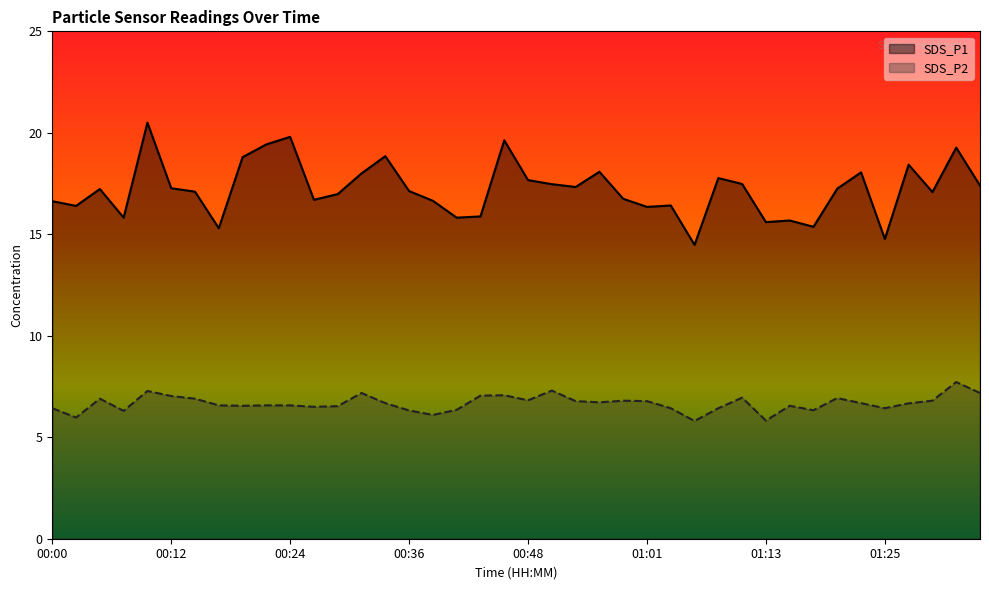

What is the difference between the maximum and minimum values in the SDS_P2 series?

1.9